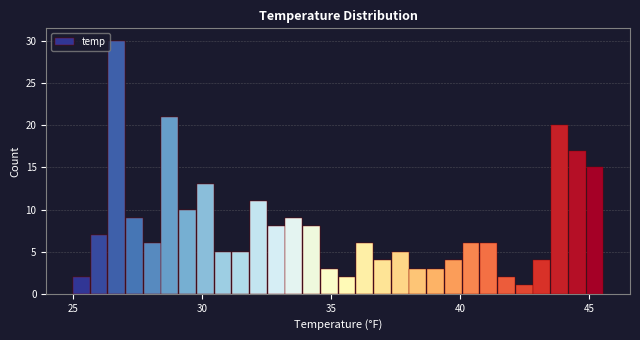

Around what value on the x-axis is the tallest bar? Give the approximate position of its centre, as read against the axis.

26.5